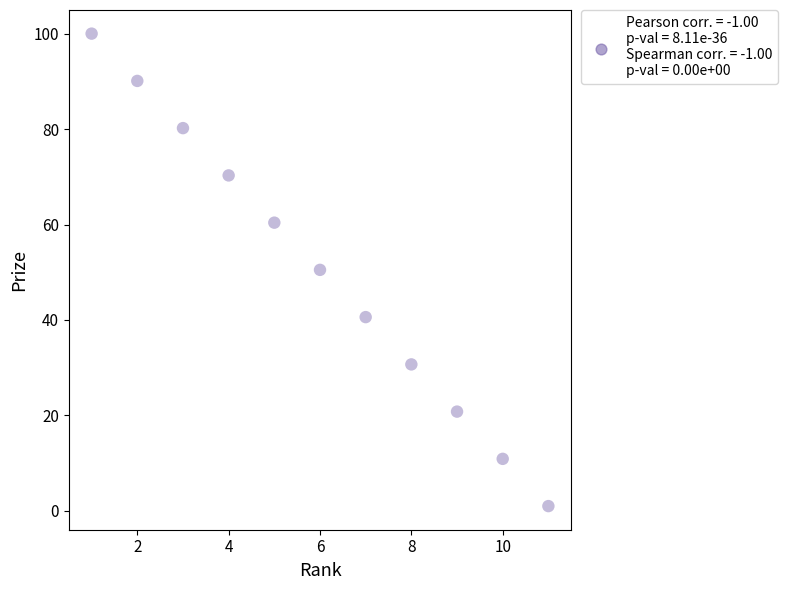

What is the average X value?

6.0